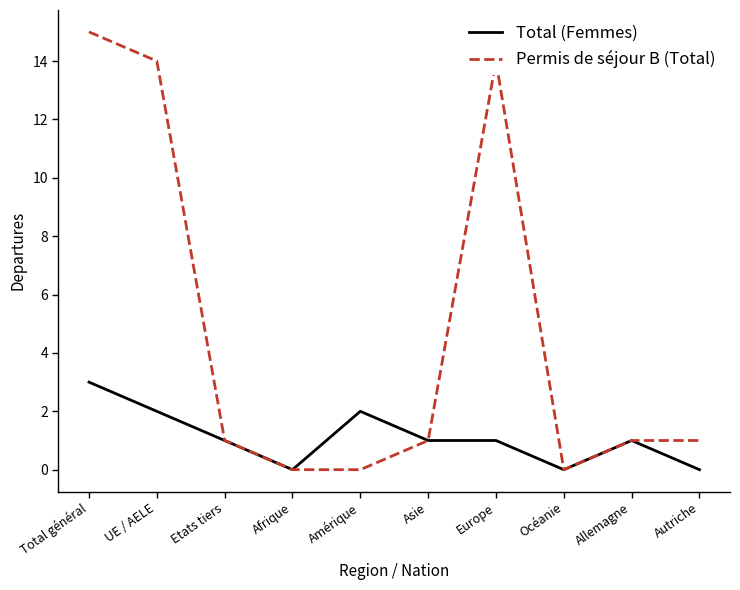

Which series has the largest total across all categories?

Permis de séjour B (Total)